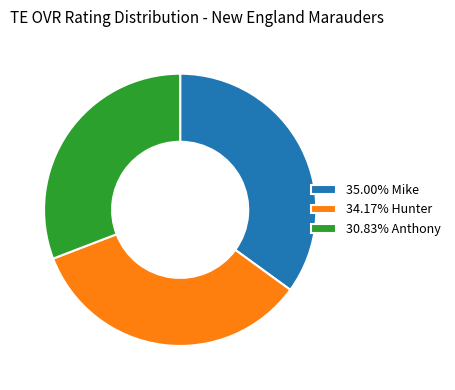

What is the ratio of the value at 34.17% Hunter to the value at 30.83% Anthony?

1.1